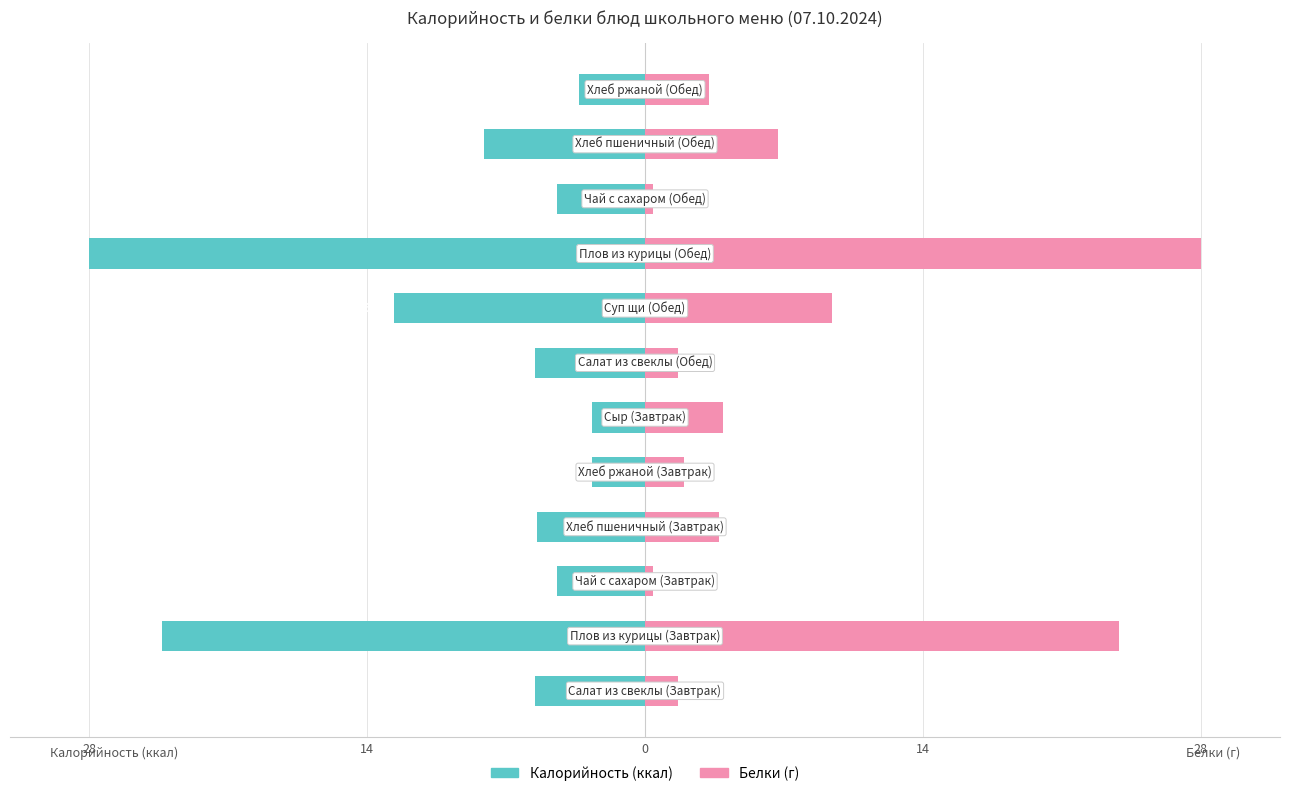

What is the difference between the second highest and second lowest values in the Белки (г) series?

23.5